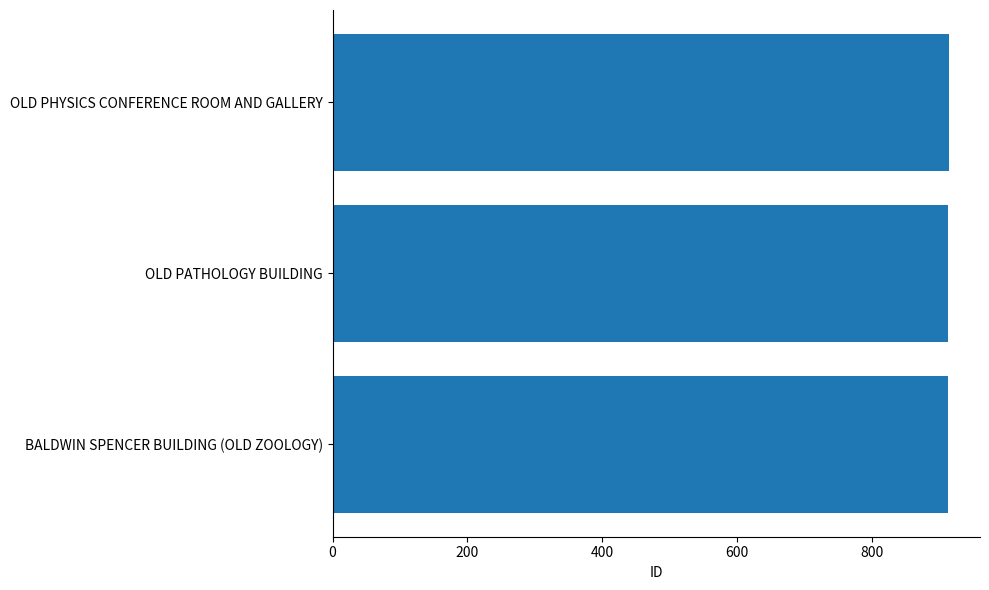

What is the greatest value displayed?

915